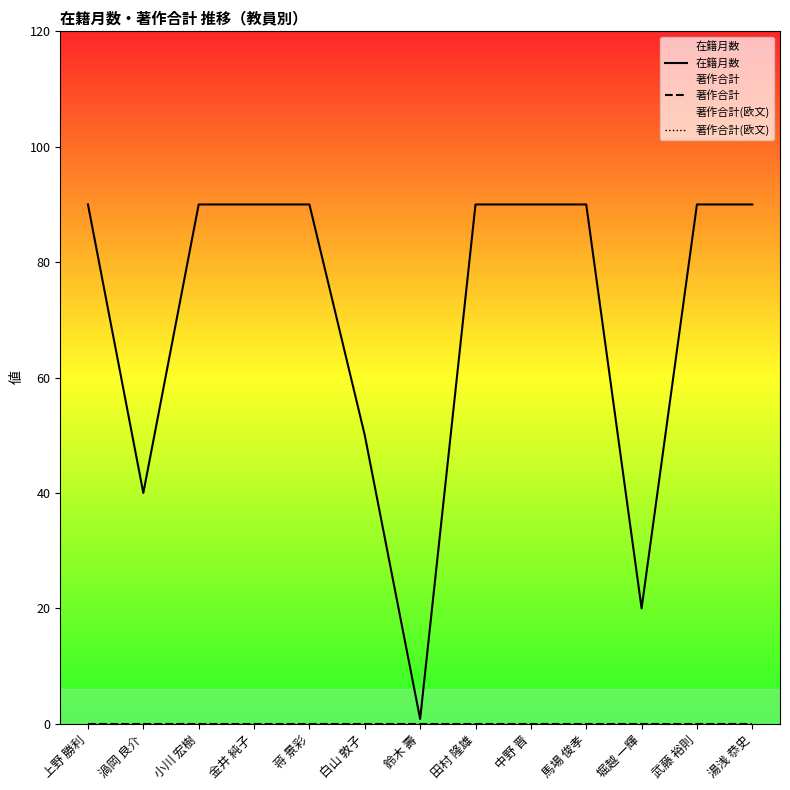

Count the number of categories in the chart.

13